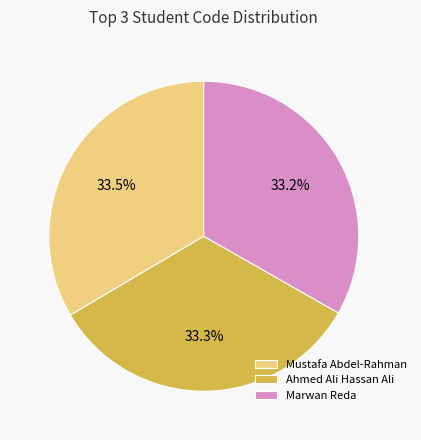

Approximately how many times larger is the value at Marwan Reda compared to Mustafa Abdel-Rahman?

1.0